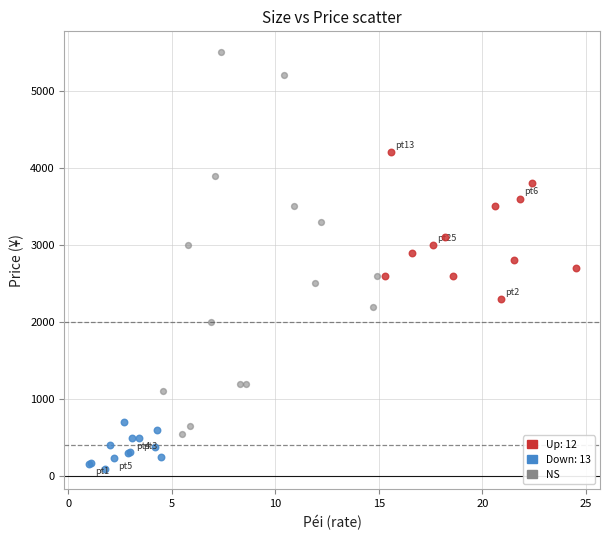

Which series contains the lowest Y value?

Down: 13